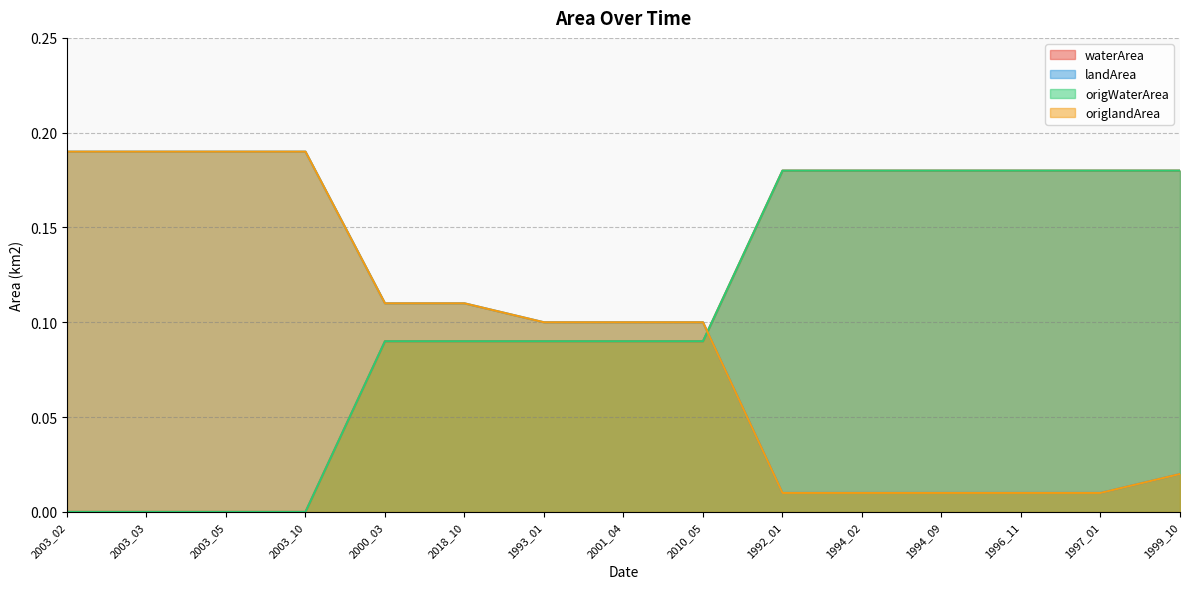

What is the sum of the origWaterArea values at 2010_05 and 1997_01?

0.3